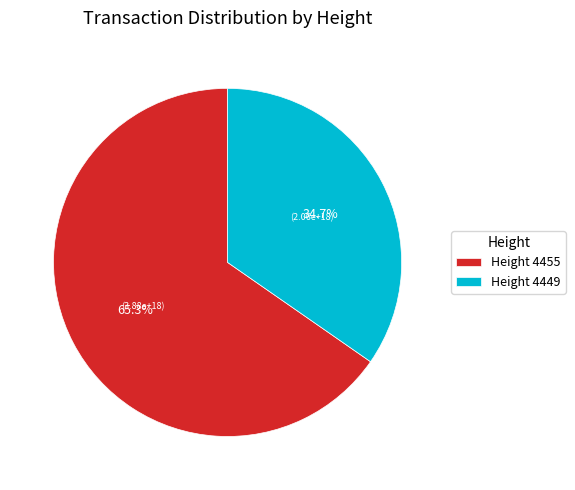

What is the ratio of the value at Height 4449 to the value at Height 4455?

0.5